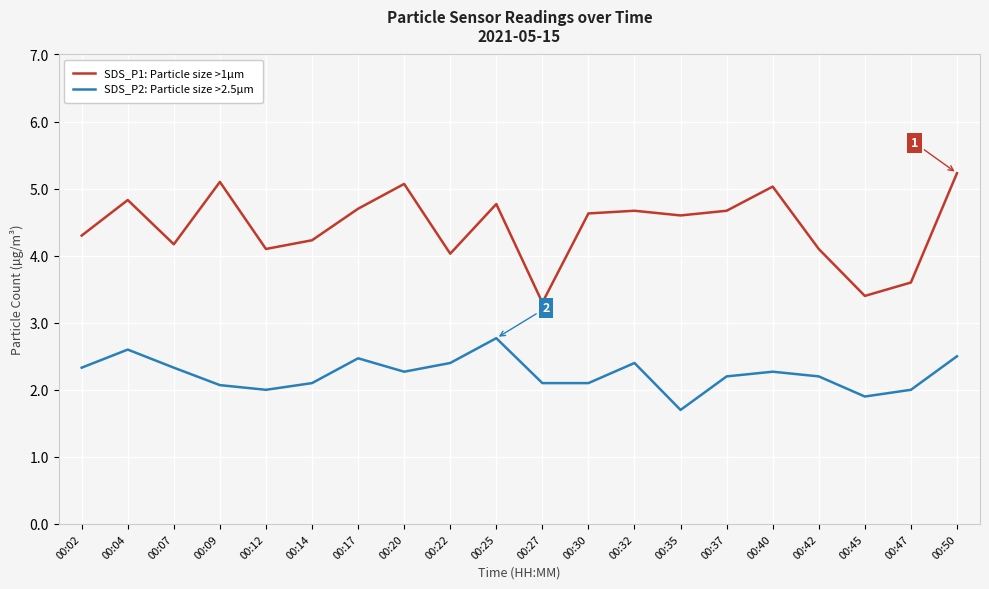

In SDS_P1: Particle size >1µm, how many points are higher than both neighbors (excluding endpoints)?

6